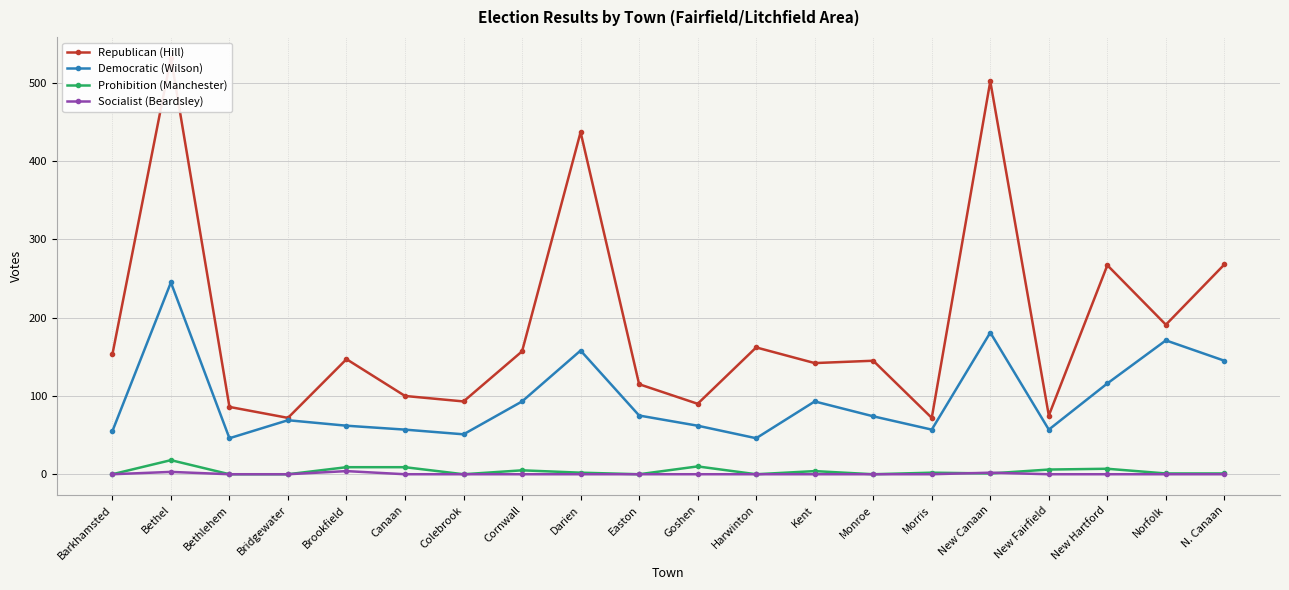

Which series changed the most between Darien and N. Canaan?

Republican (Hill)